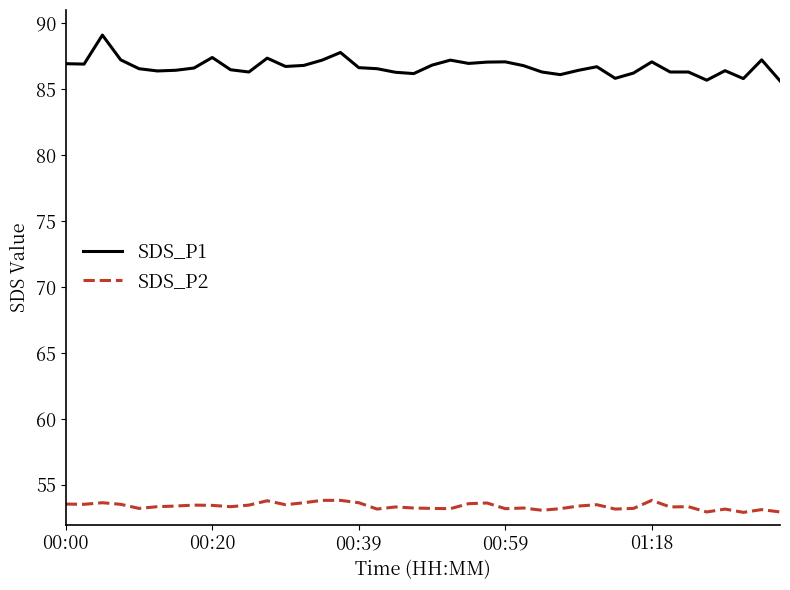

Which series has the largest total across all categories?

SDS_P1